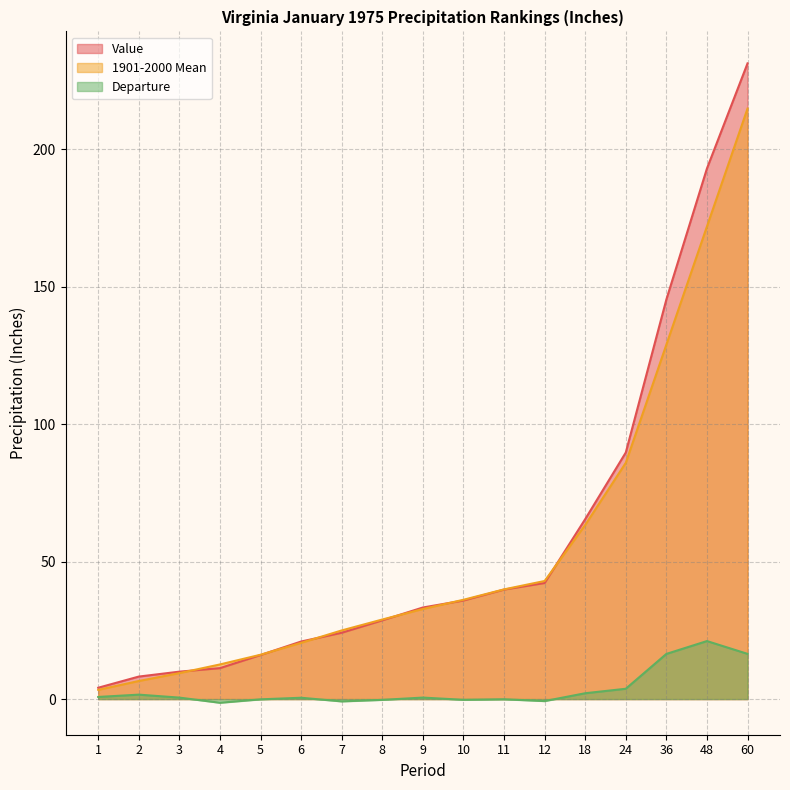

Which series changed the most between 5 and 36?

Value